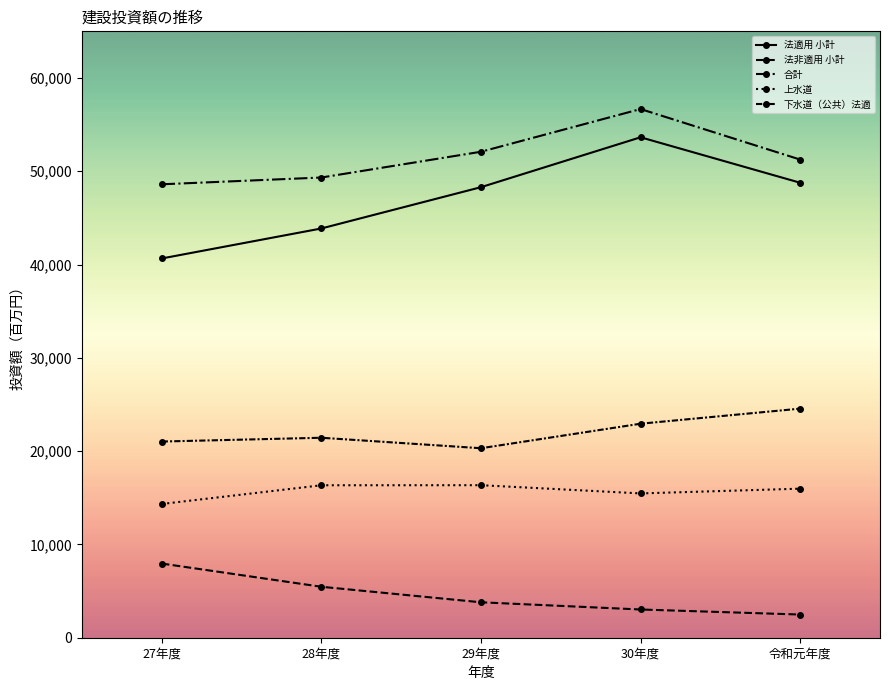

How many lines are shown in the chart?

5